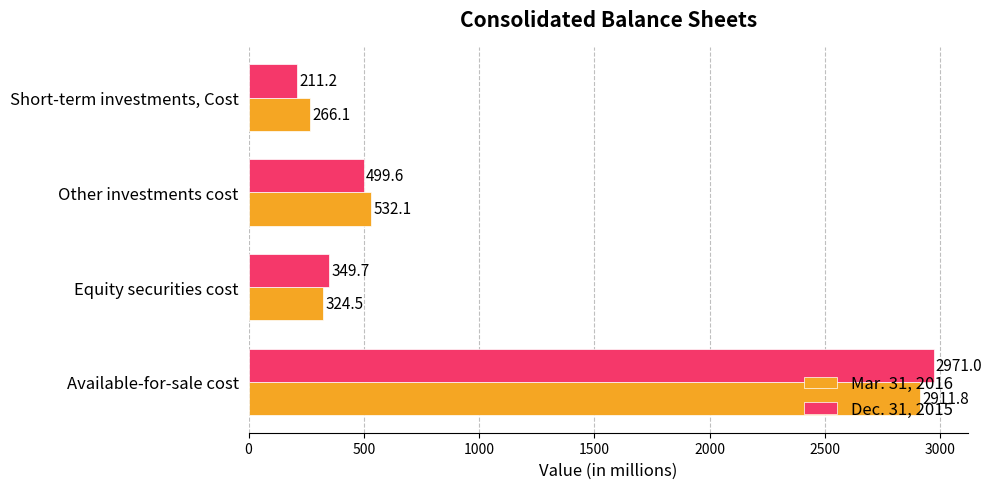

What is the average value of the Dec. 31, 2015 series?

1007.9